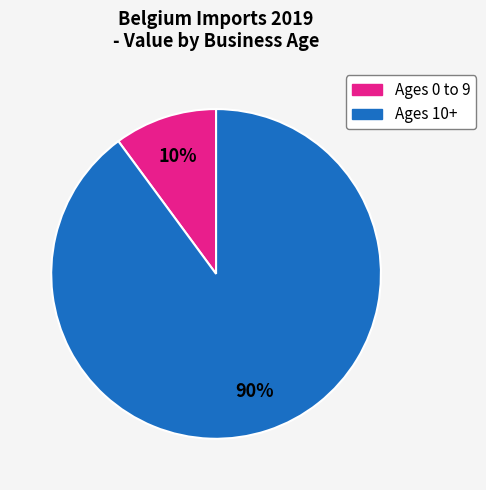

Count the number of slices in the pie.

2